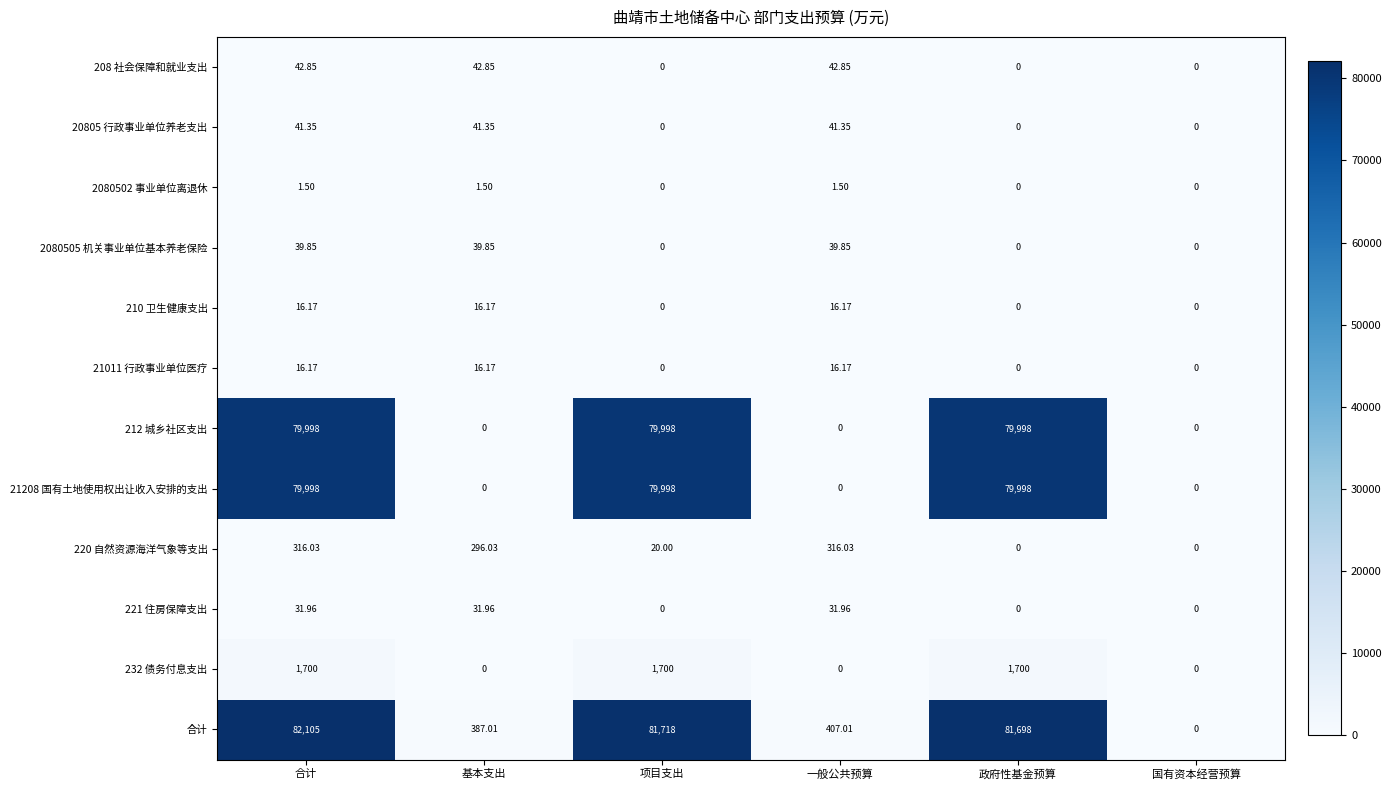

Which series has the largest range (max minus min)?

合计